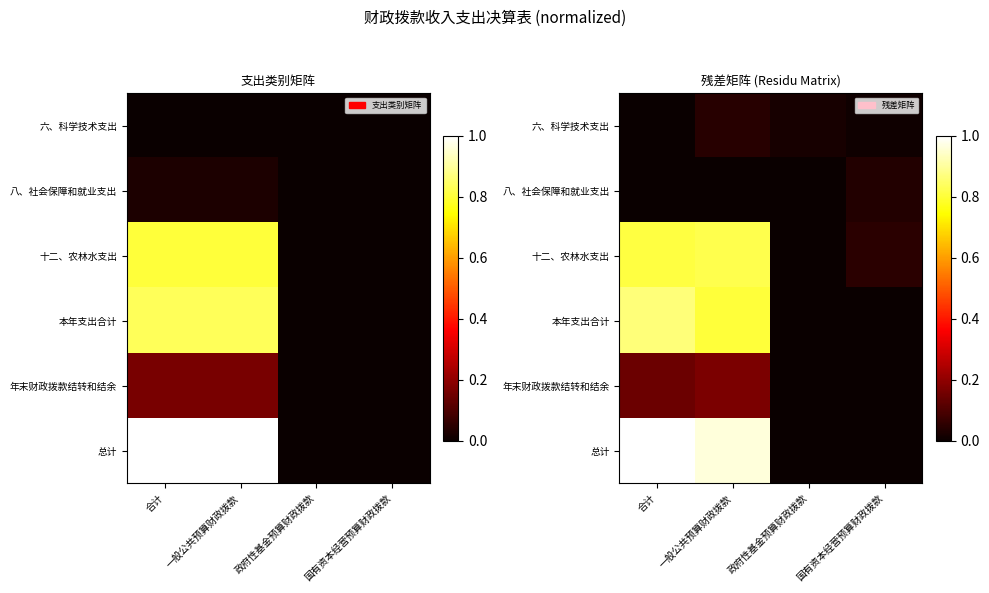

What is the difference between the second highest and minimum values in the 年末财政拨款结转和结余 series?

0.1